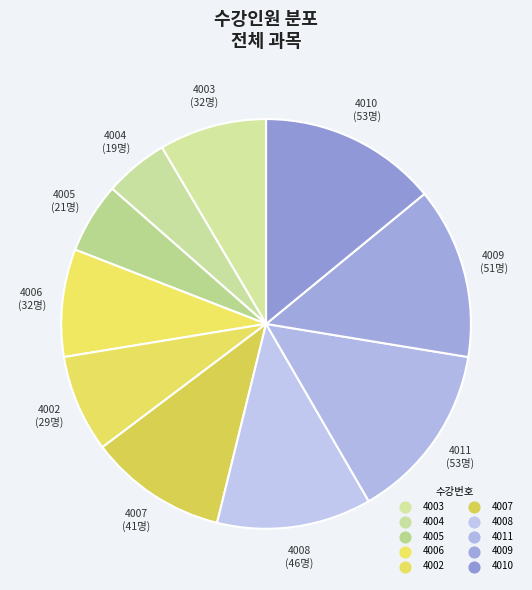

How many slices are in this pie chart?

10